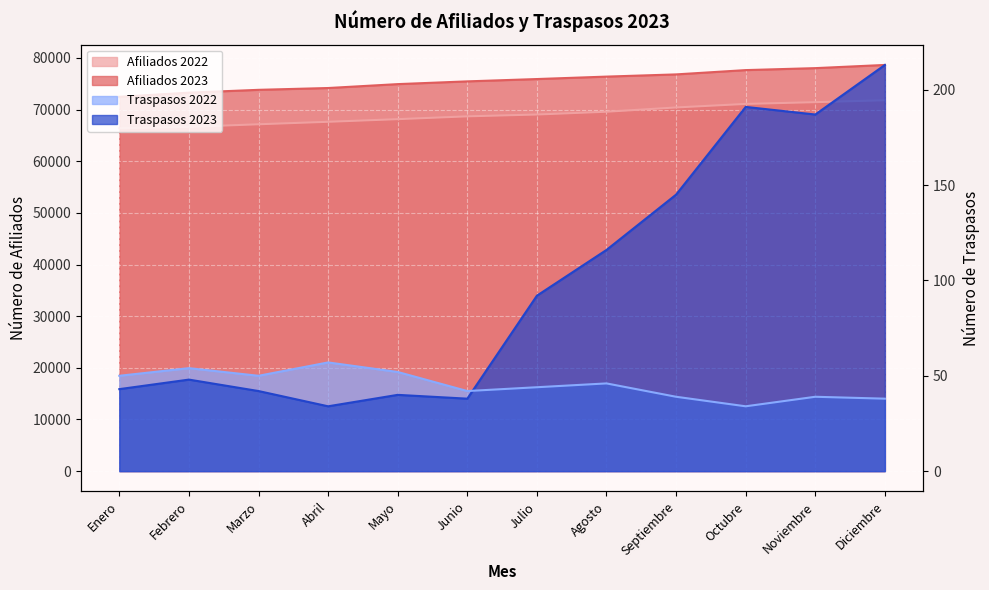

Reading left to right, transcribe all the data shown in this chart.

Afiliados 2023: 72473	73274	73819	74170	74925	75457	75907	76380	76807	77639	78020	78637
Afiliados 2022: 66382	66649	67152	67631	68142	68686	69041	69578	70408	71090	71432	71802
Traspasos 2023: 43	48	42	34	40	38	92	116	145	191	187	213
Traspasos 2022: 50	54	50	57	52	42	44	46	39	34	39	38